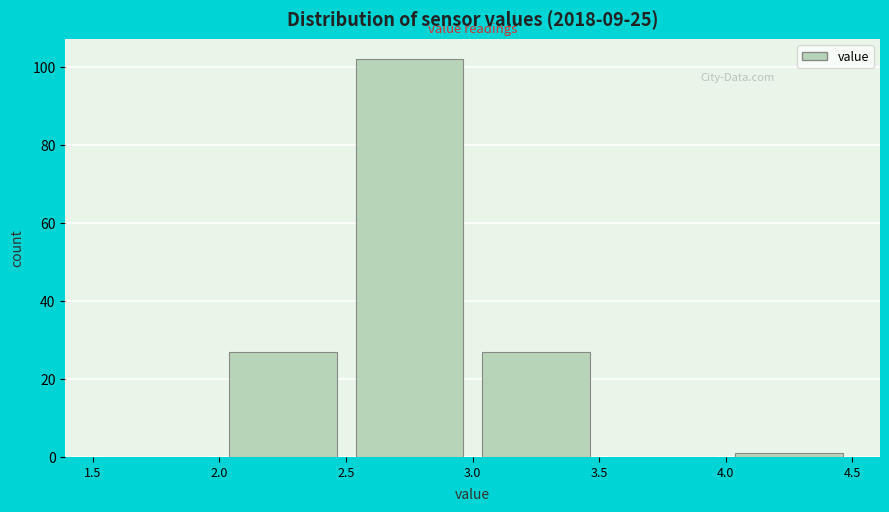

What is the height of the bar covering 2.0 to 2.5 on the x-axis? The values are not printed on the chart, so give them approximately, as read against the axis.

28